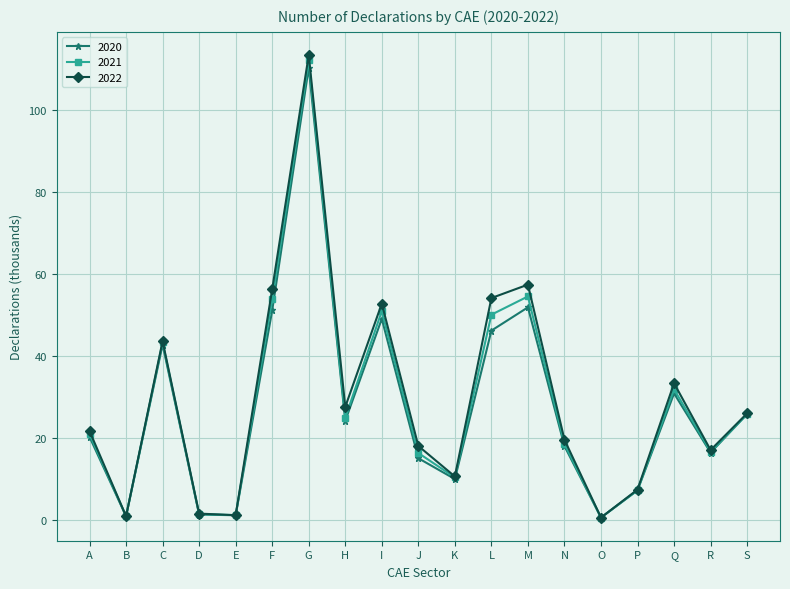

What is the difference between the maximum and second lowest values in the 2020 series?

109.4